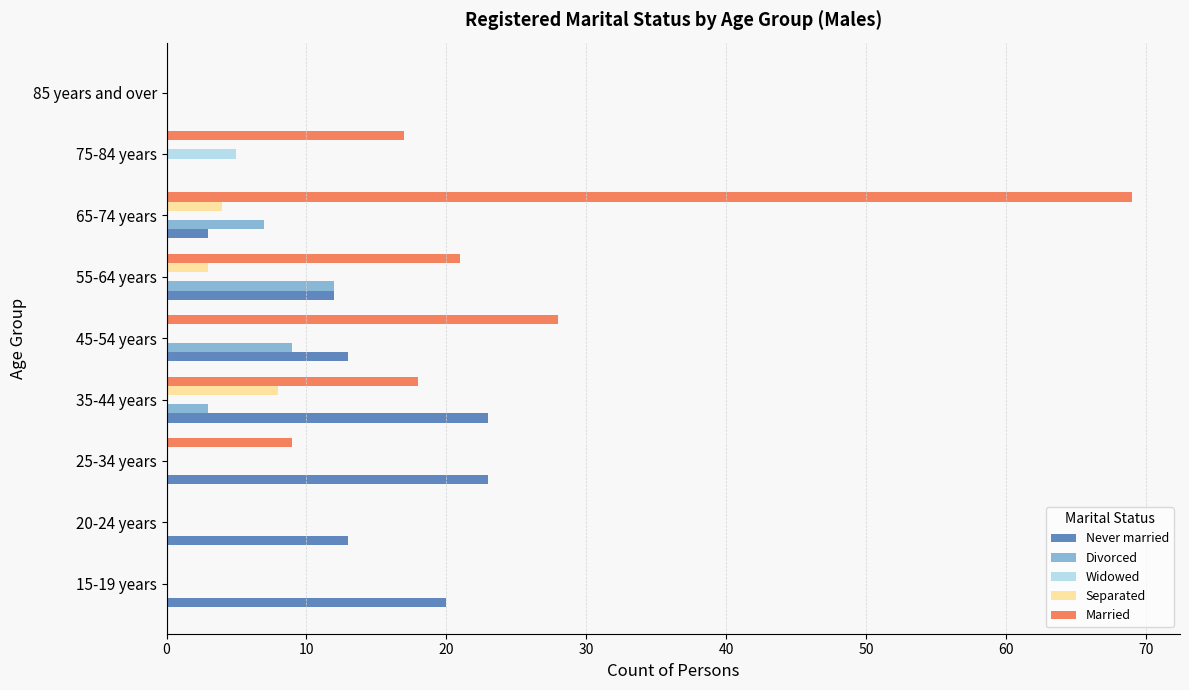

What is the sum of all Divorced values?

31